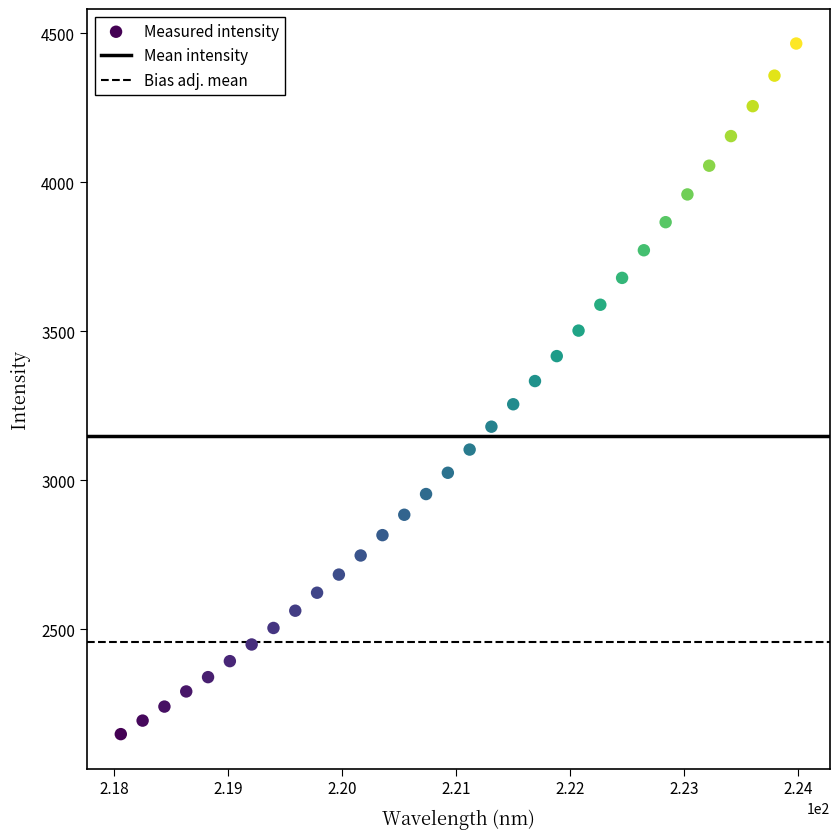

What is the range of X values (max minus min)?

5.9